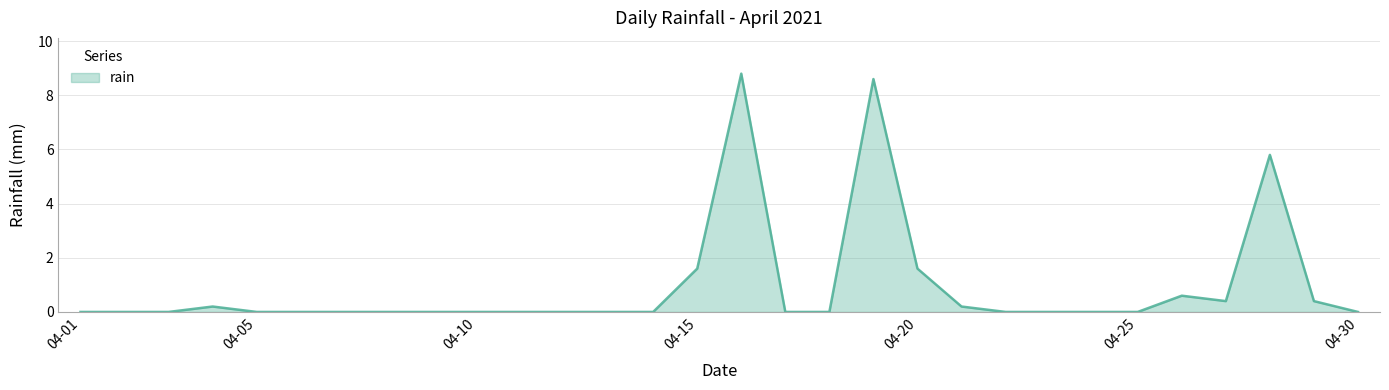

What is the difference between the maximum and minimum values?

8.8